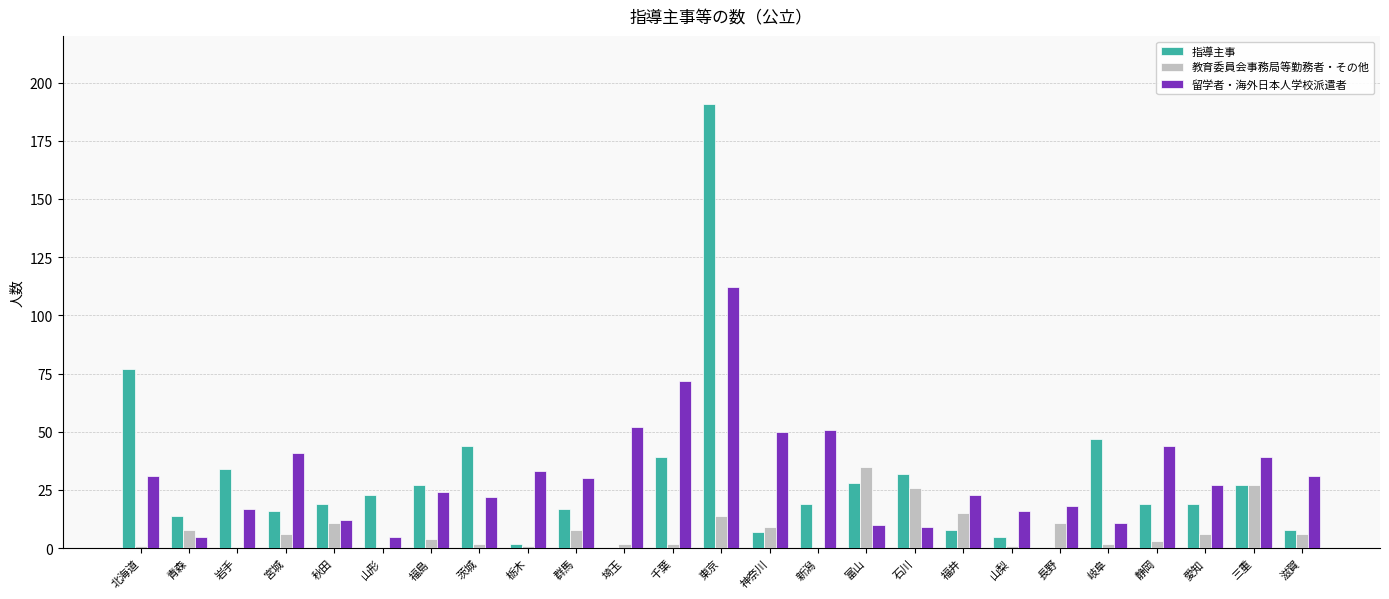

Is the value of 教育委員会事務局等勤務者・その他 at 茨城 greater than the value of 指導主事 at 群馬?

No